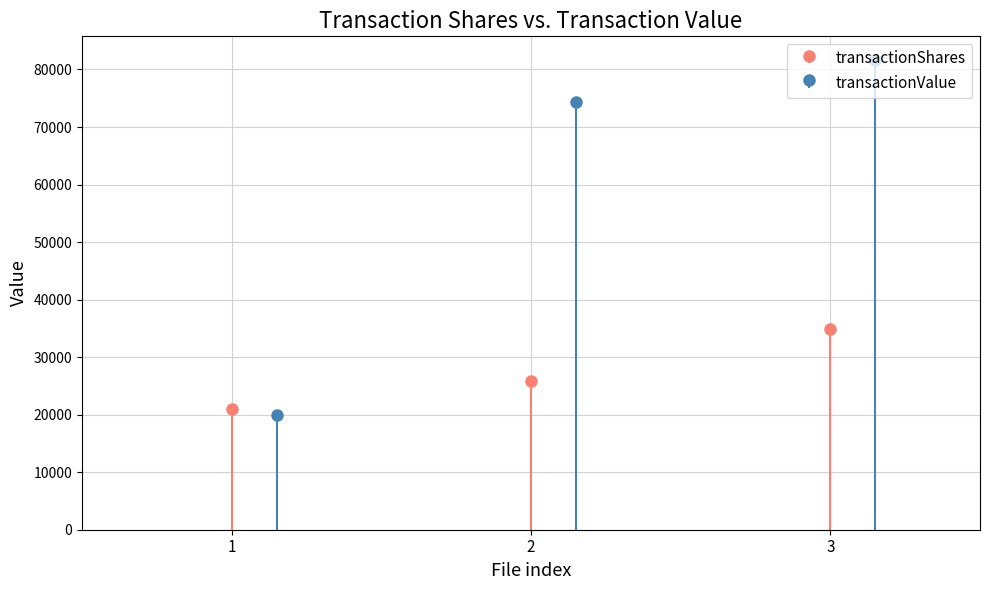

What is the average value of the transactionValue series?

58643